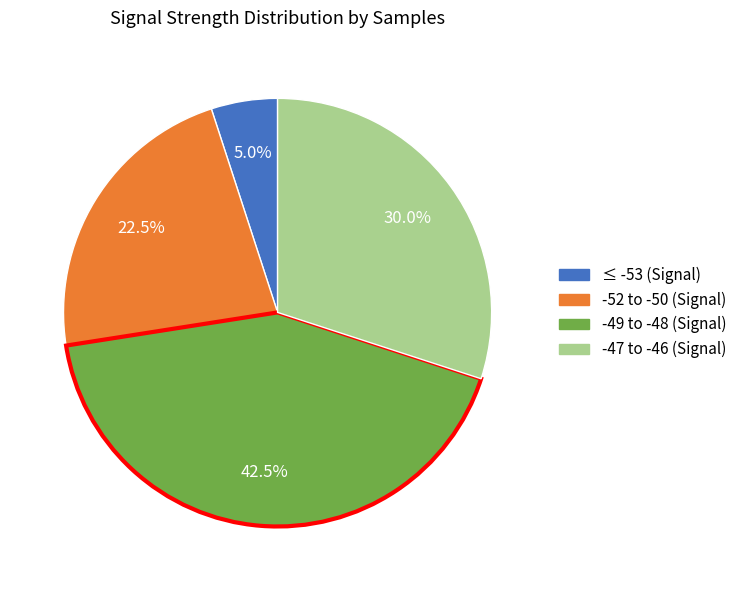

Is there any slice that represents more than half of the pie?

No